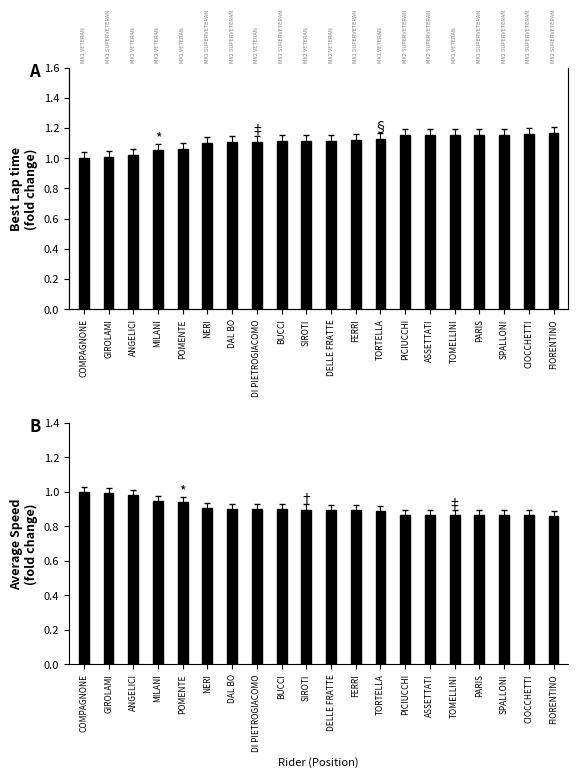

Which series has the largest range (max minus min)?

Best Lap time (fold change)